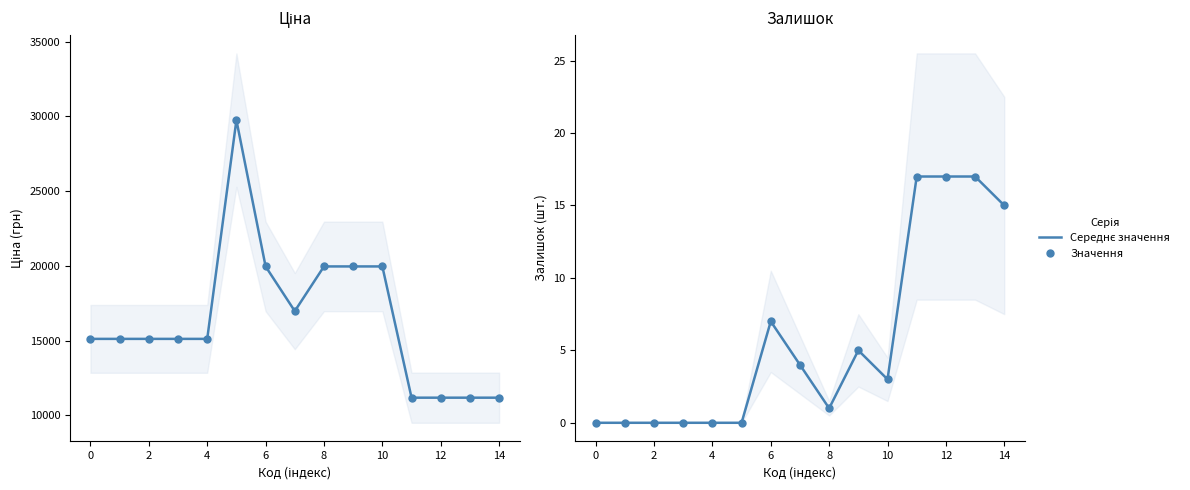

What is the average value of the Залишок series?

5.7